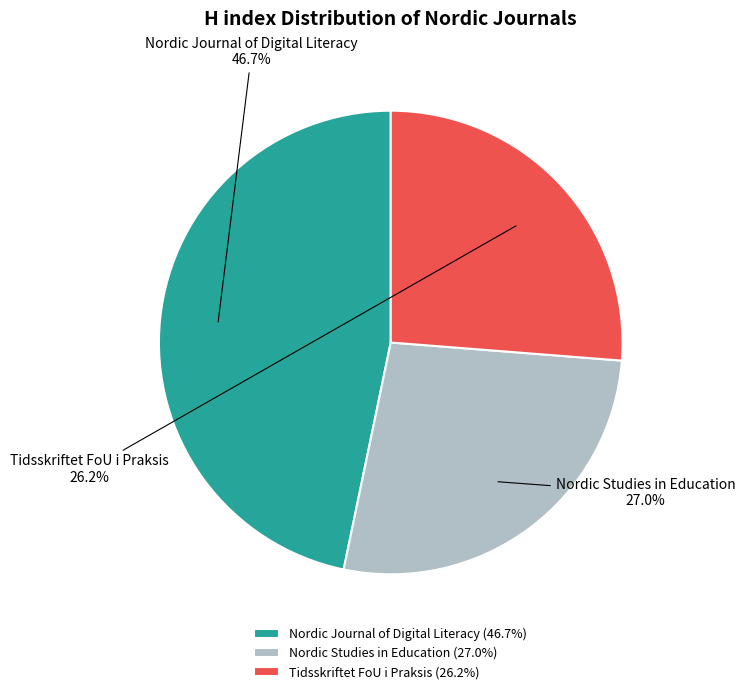

Count the number of slices in the pie.

3